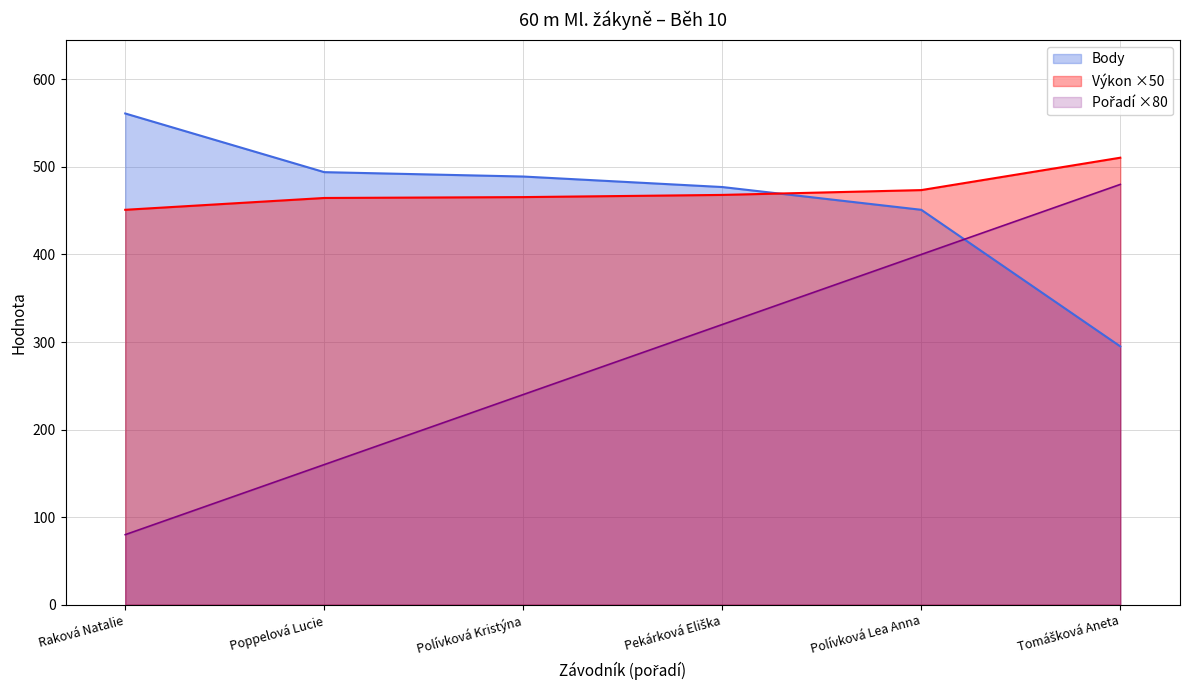

How many lines are shown in the chart?

3